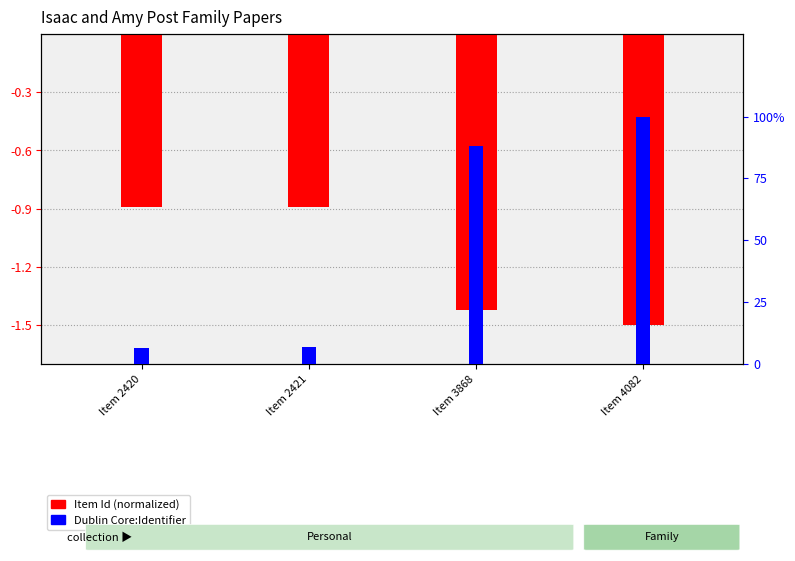

What is the difference between the maximum and minimum values in the Item Id (normalized) series?

0.6